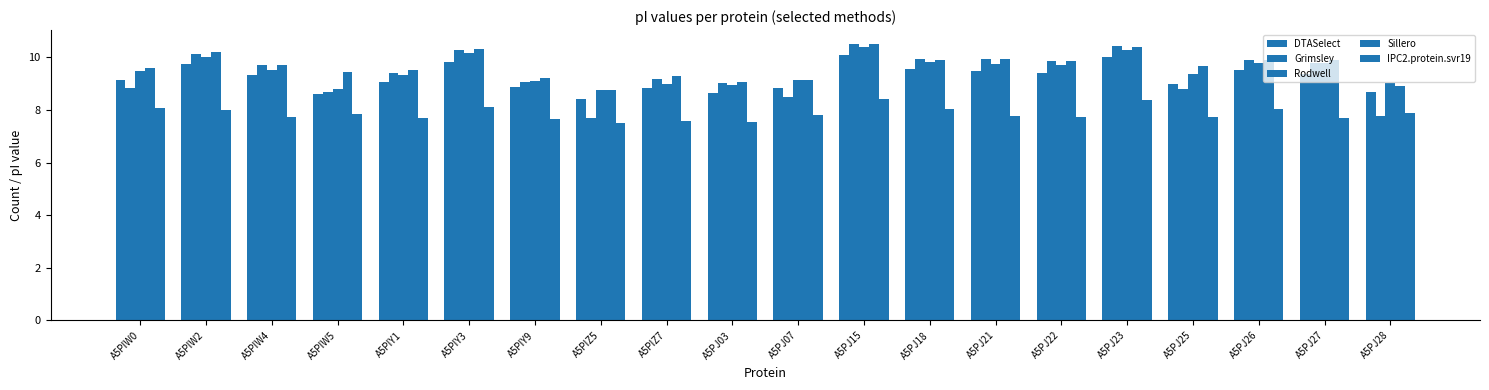

How many bars are there in total?

100